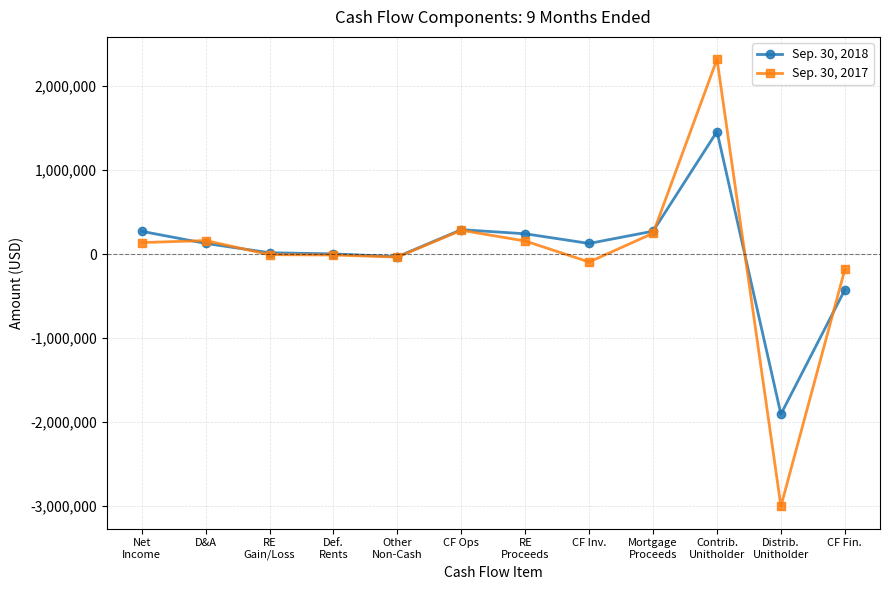

What are all the series names shown in the legend?

Sep. 30, 2018, Sep. 30, 2017